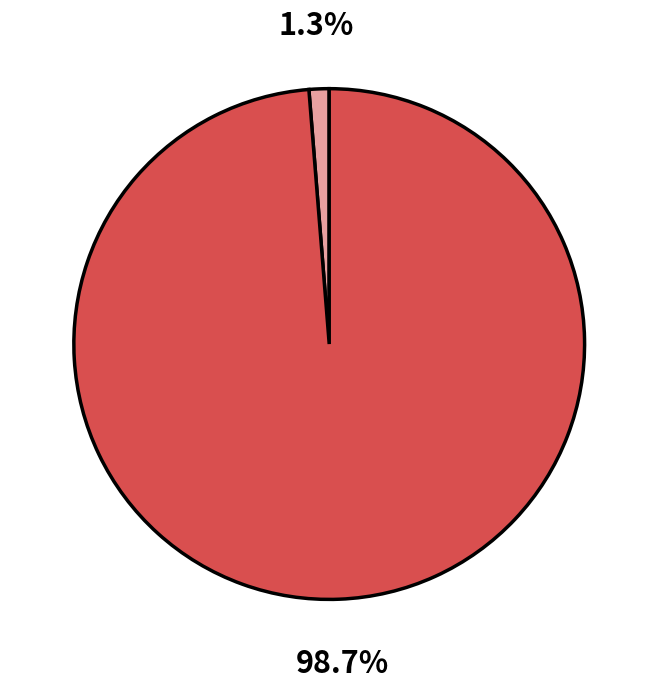

Does any single category account for the majority?

Yes